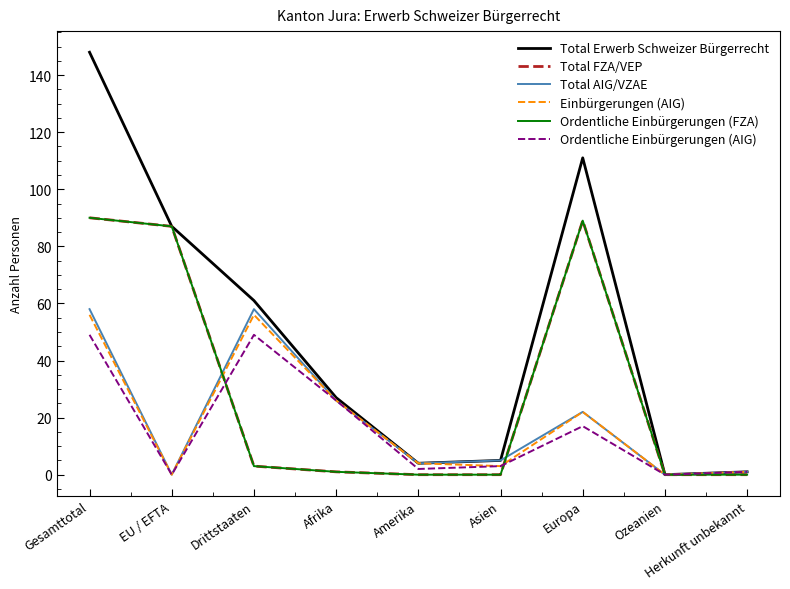

List the labels in order of Einbürgerungen (AIG) value, largest first.

Gesamttotal, Drittstaaten, Afrika, Europa, Amerika, Asien, Herkunft unbekannt, EU / EFTA, Ozeanien